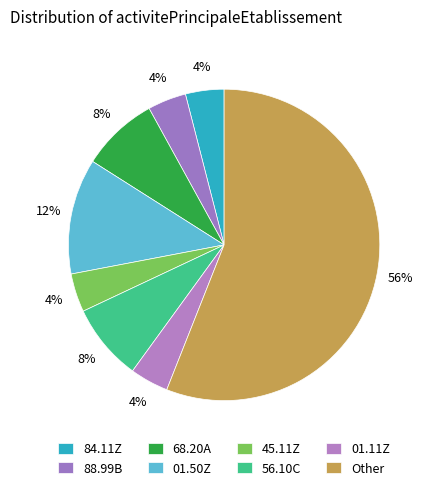

True or false: Other accounts for 64% of the total.

False